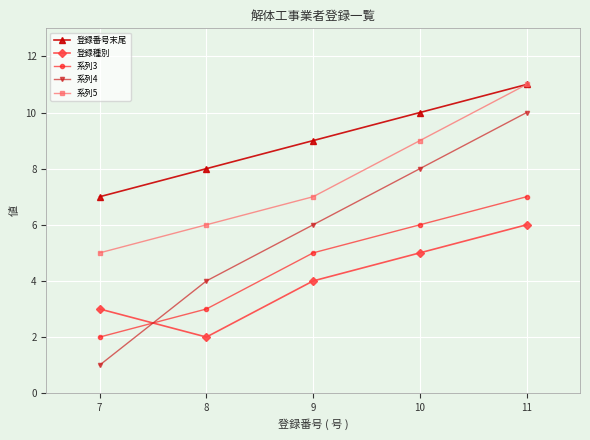

Reading left to right, list all the values displayed in this chart.

登録番号末尾: 7	8	9	10	11
登録種別: 3	2	4	5	6
系列3: 2	3	5	6	7
系列4: 1	4	6	8	10
系列5: 5	6	7	9	11